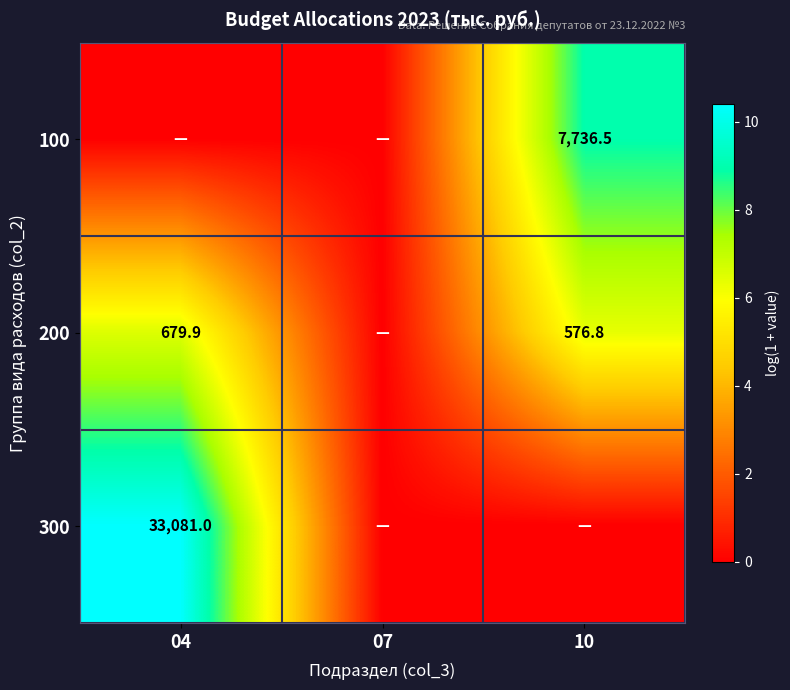

The 200 series shows 757.6 at 10. True or false?

False